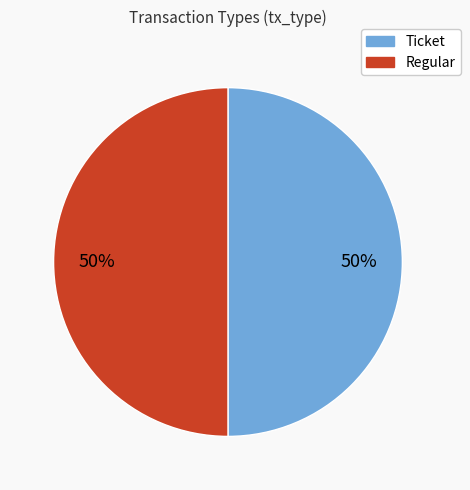

To the nearest percent, what is the combined percentage of Regular and Ticket?

100%